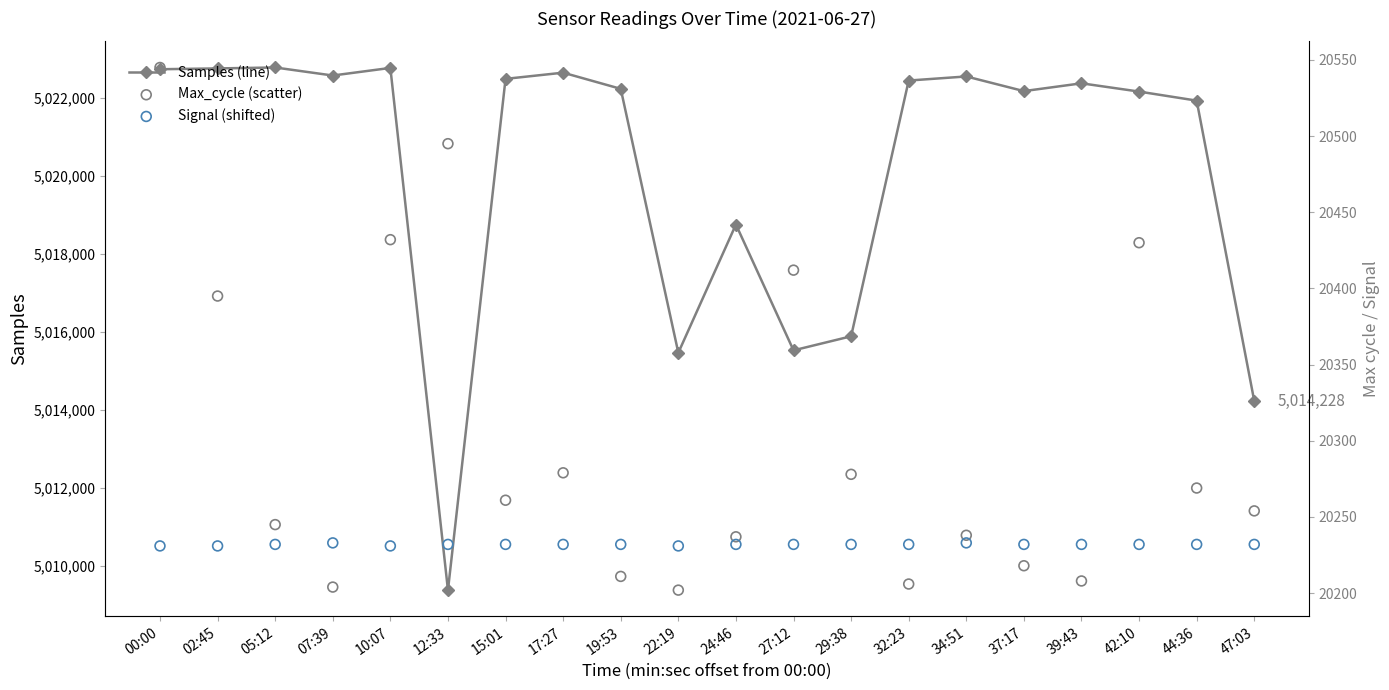

At how many categories does at least one series exceed 4859529?

20